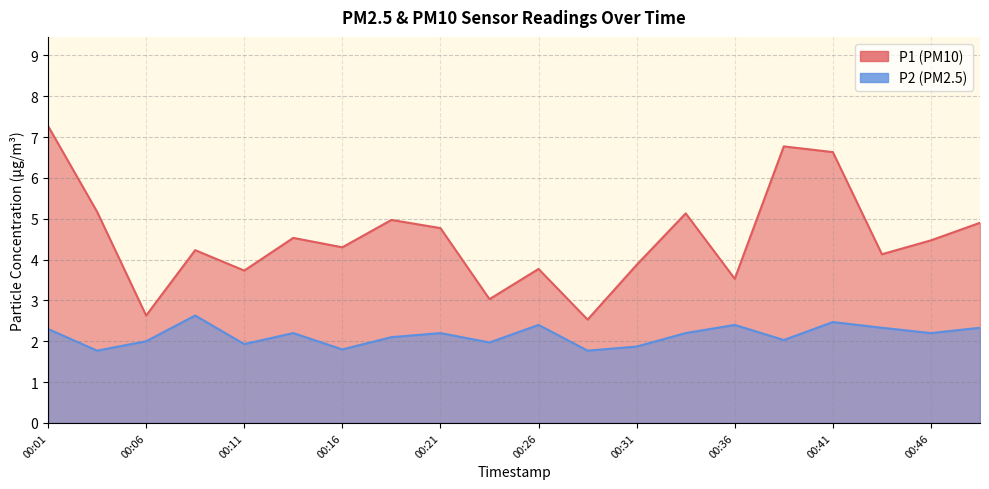

In P2, how many points are lower than both neighbors (excluding endpoints)?

7